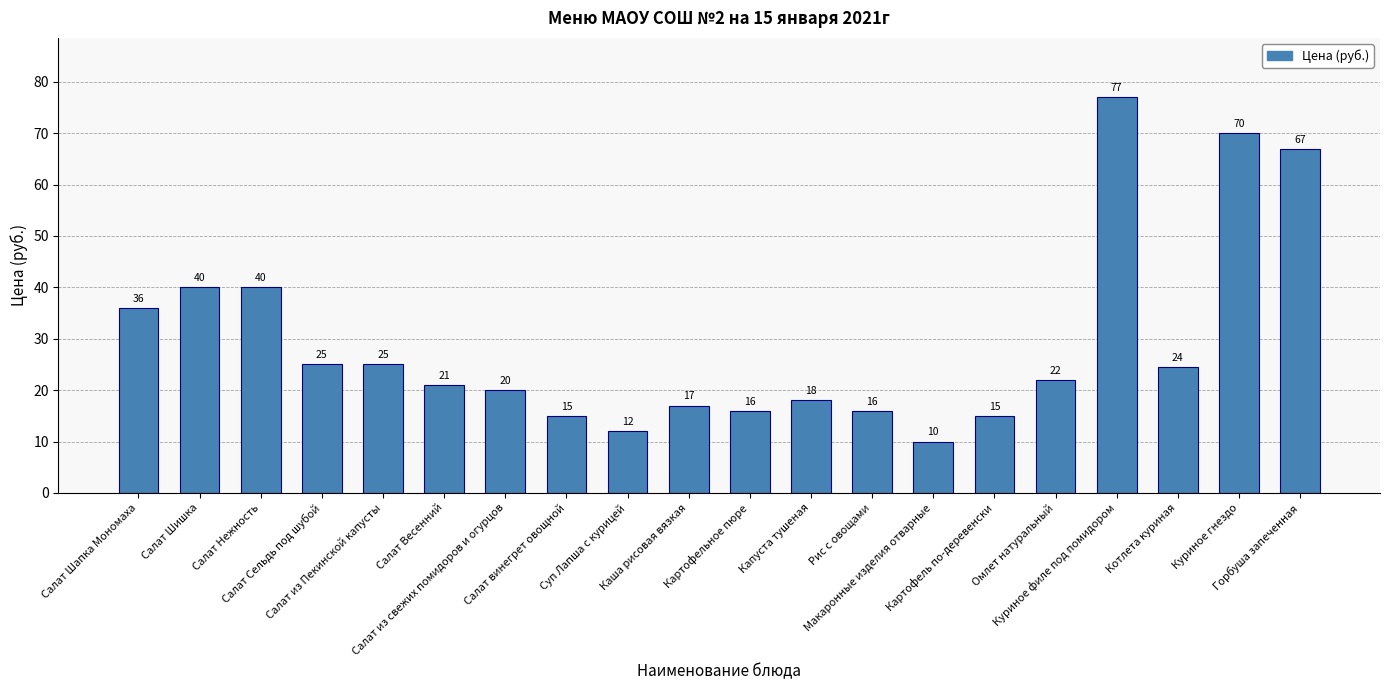

What is the label of the 19th bar from the right?

Салат Шишка